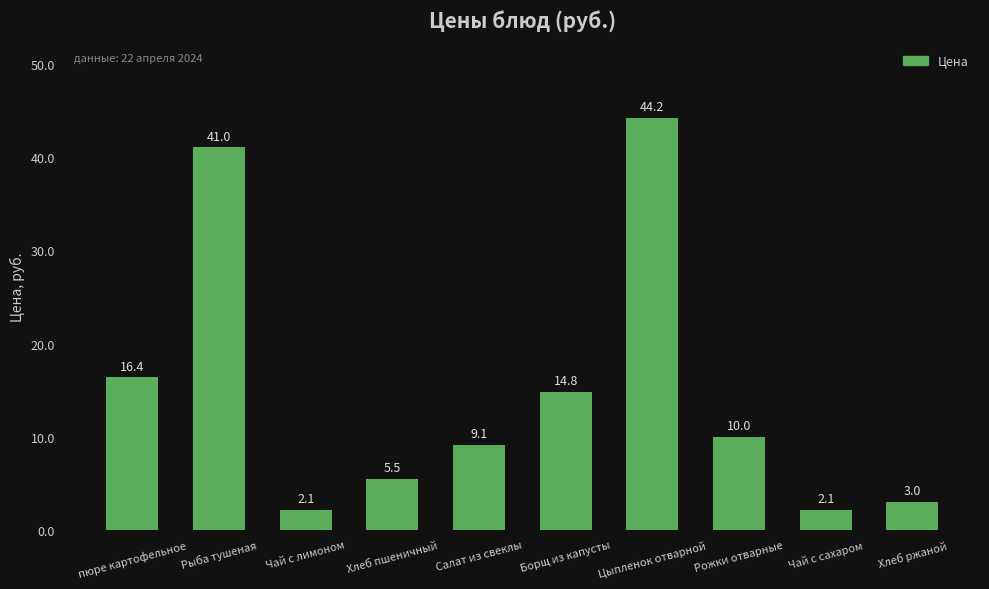

Is it true that the value at Салат из свеклы is 9.1?

True